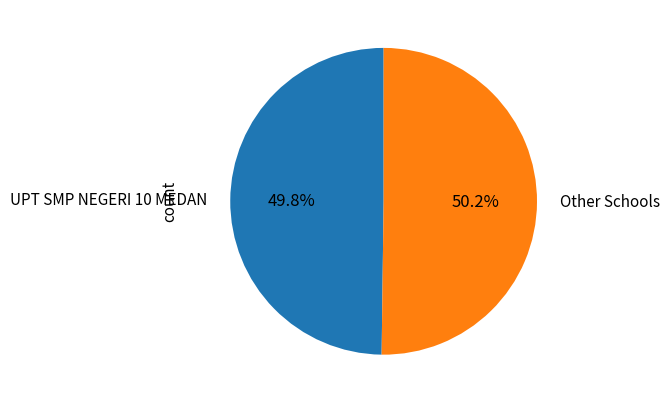

What is the total percentage of Other Schools and UPT SMP NEGERI 10 MEDAN?

100.0%